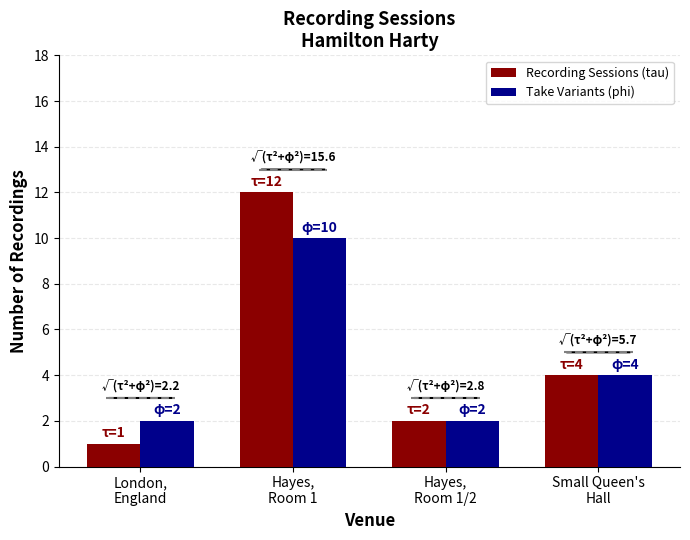

Reading right to left, transcribe all the data shown in this chart.

Recording Sessions (tau): Small Queen's
Hall=4	Hayes,
Room 1/2=2	Hayes,
Room 1=12	London,
England=1
Take Variants (phi): Small Queen's
Hall=4	Hayes,
Room 1/2=2	Hayes,
Room 1=10	London,
England=2